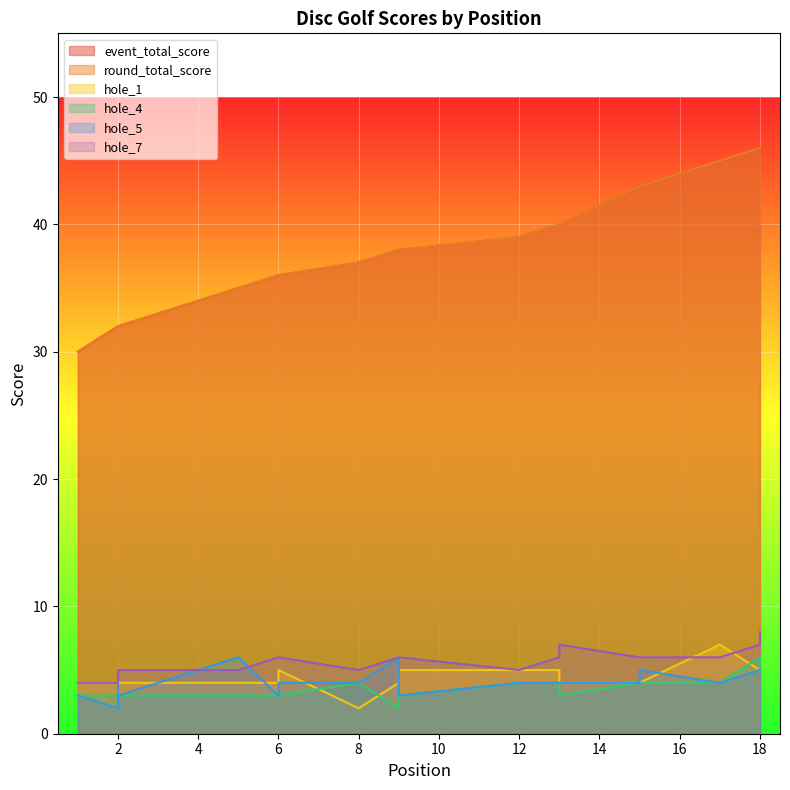

What is the average value of the hole_7 series?

6